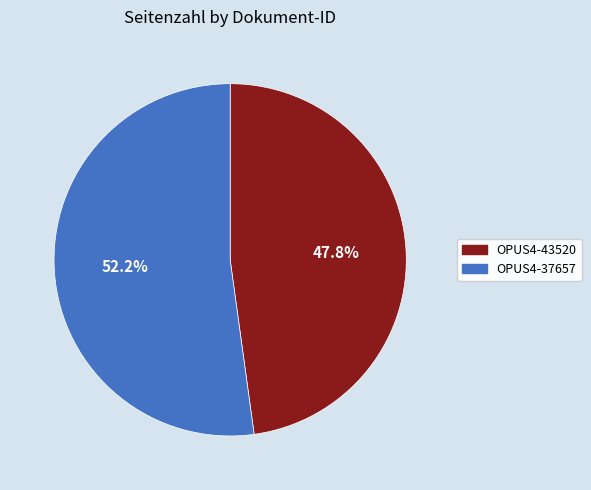

Is it true that OPUS4-37657 is 52% of the pie?

True